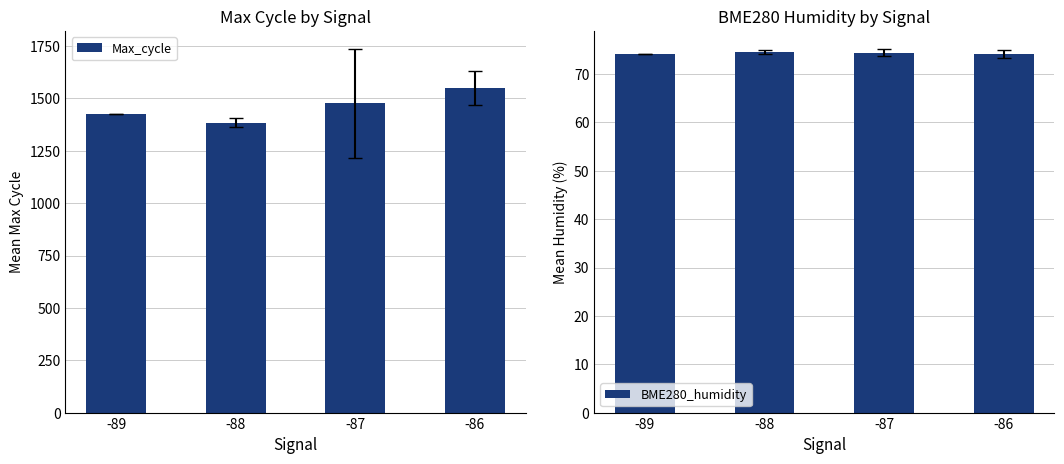

What is the sum of the Max_cycle values at -89 and -87?

2901.6